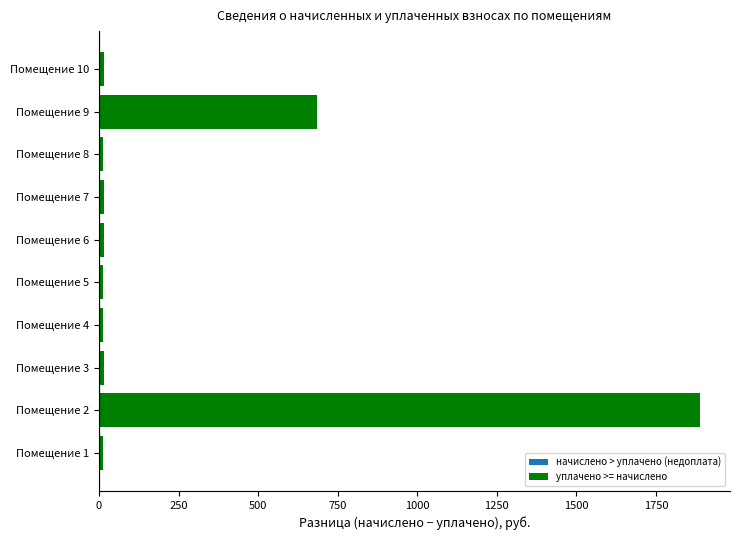

What is the difference between the maximum and minimum values?

1876.4